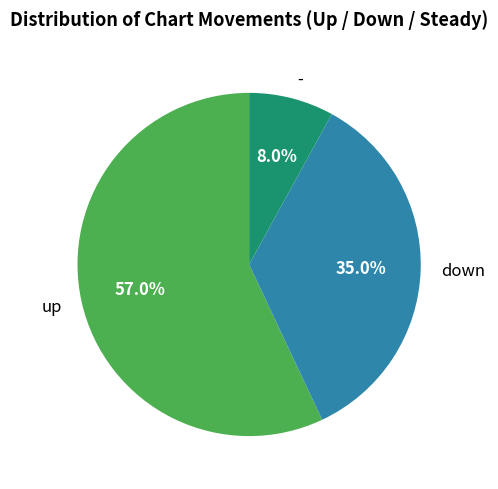

What is the smallest slice in the pie chart?

-